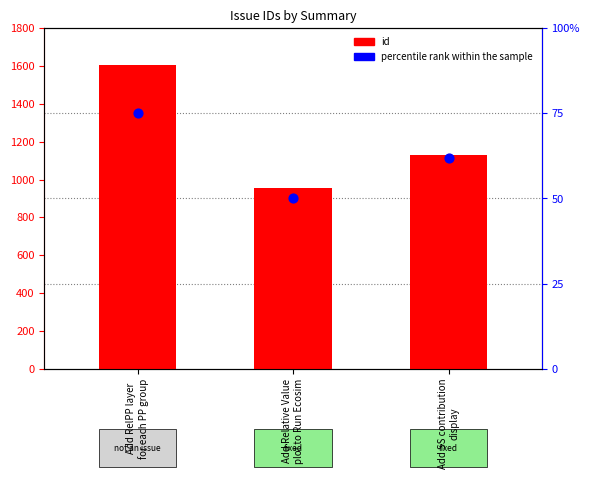

What are all the series names shown in the legend?

id, percentile rank within the sample